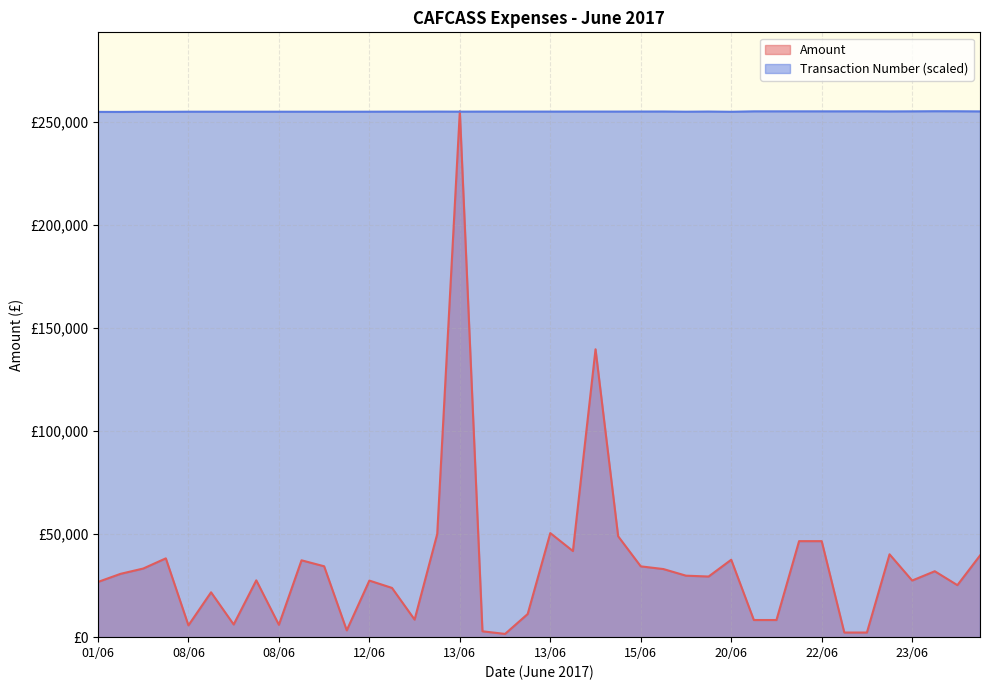

What is the maximum value shown in the chart?

254990.4